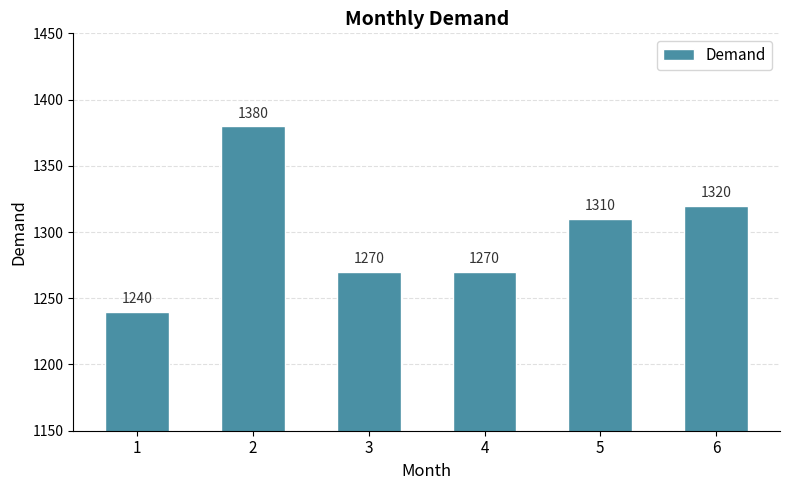

The chart shows a value of 1270 at 4. True or false?

True